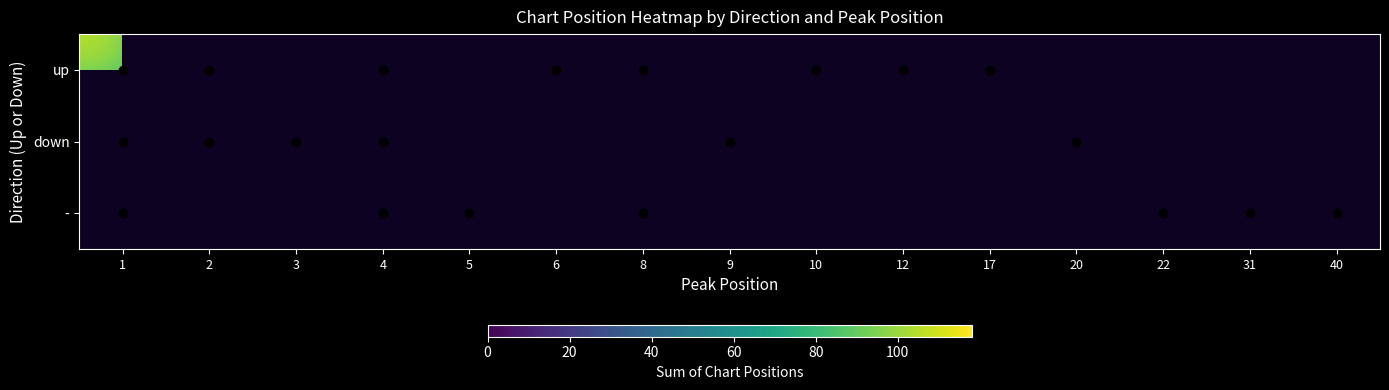

Is it true that down equals 71.4 at 2?

False